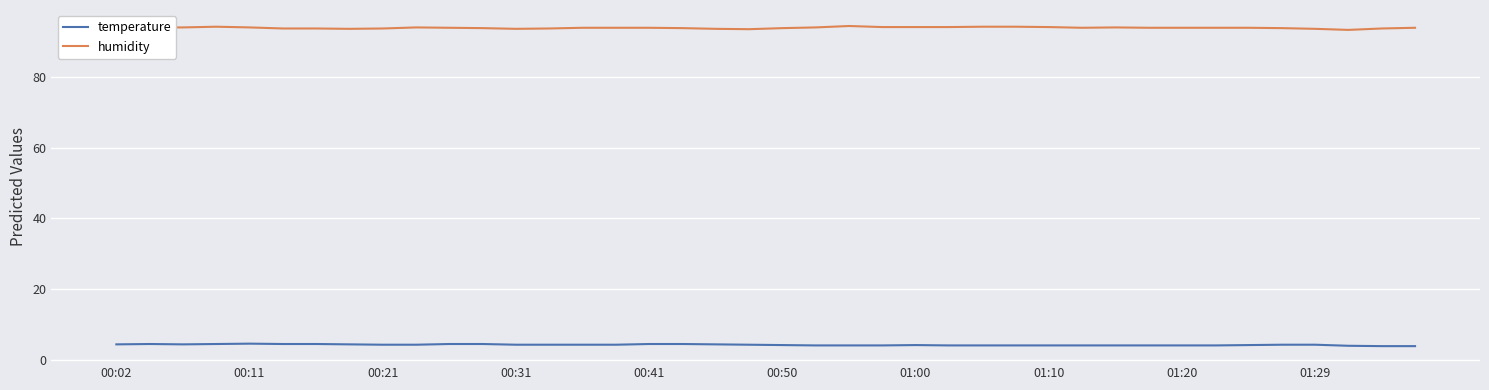

What is the minimum value for humidity?

93.3